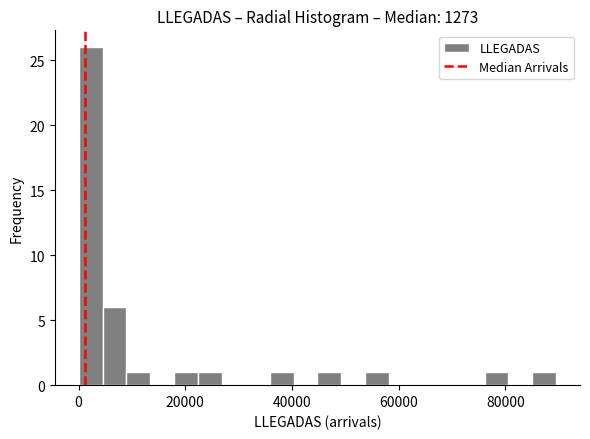

Read against the x-axis, roughly where is the centre of the tallest bar?

2000